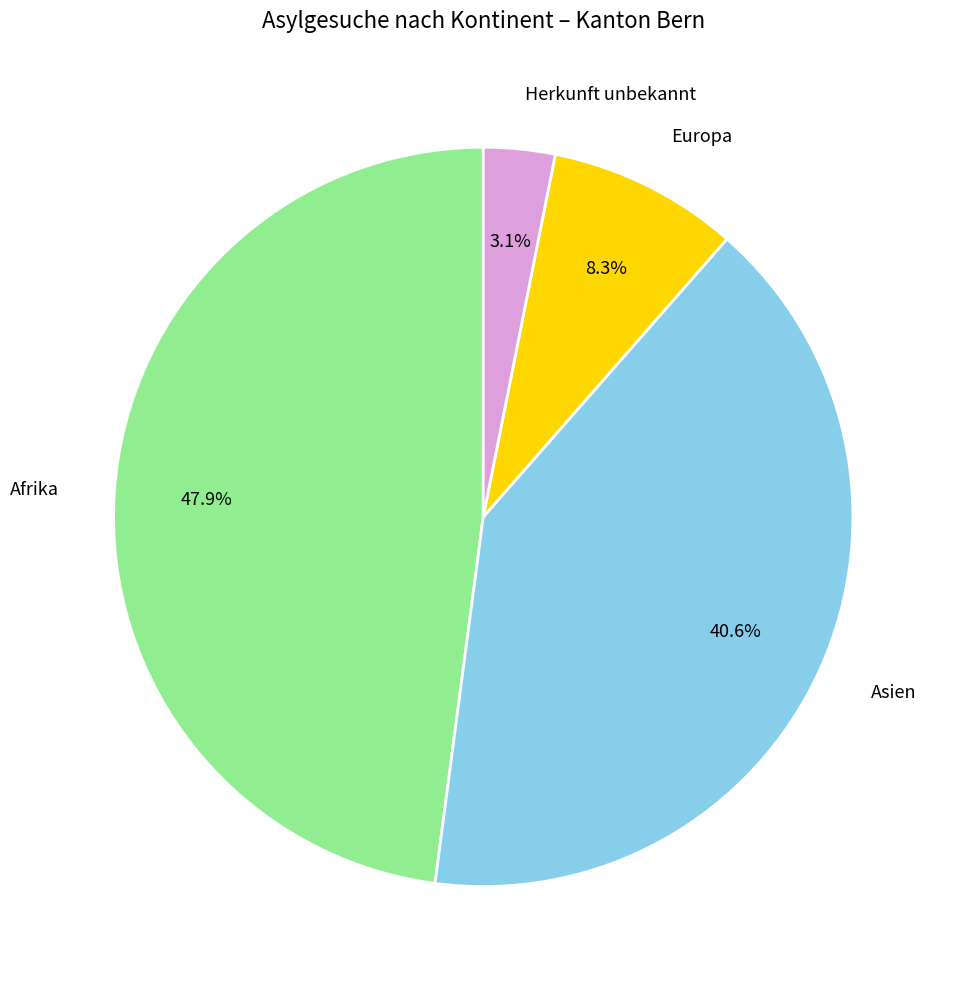

Do Asien and Herkunft unbekannt together represent more than half of the pie?

No